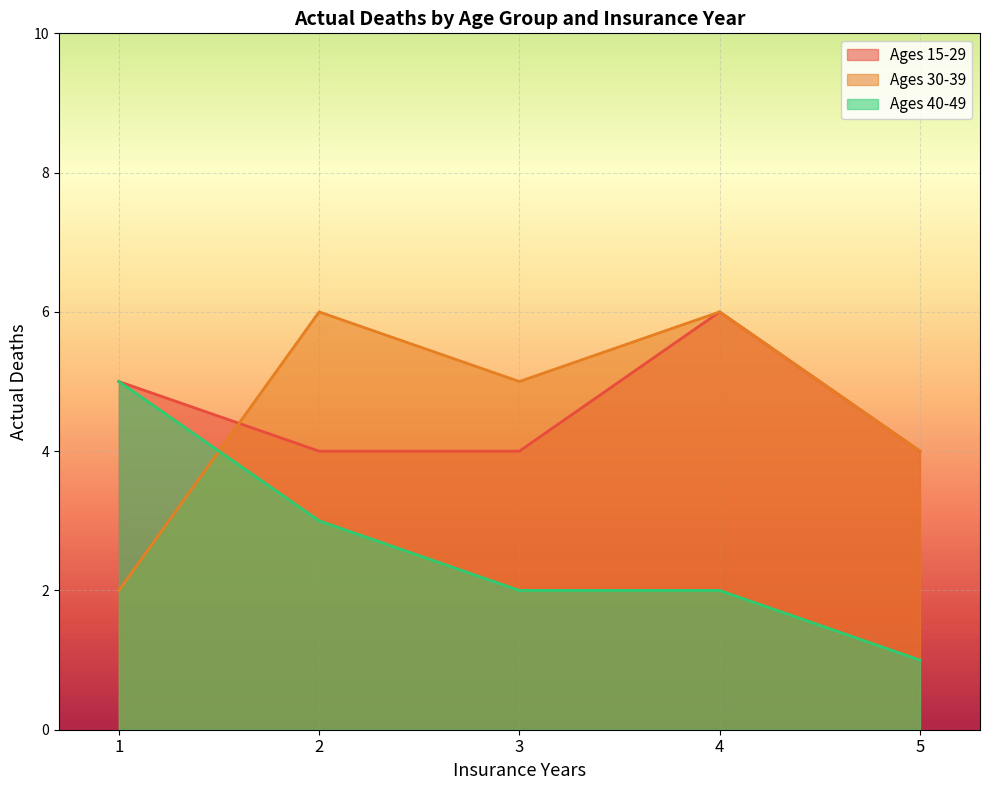

Is it true that Ages 40-49 equals 2 at 5?

False